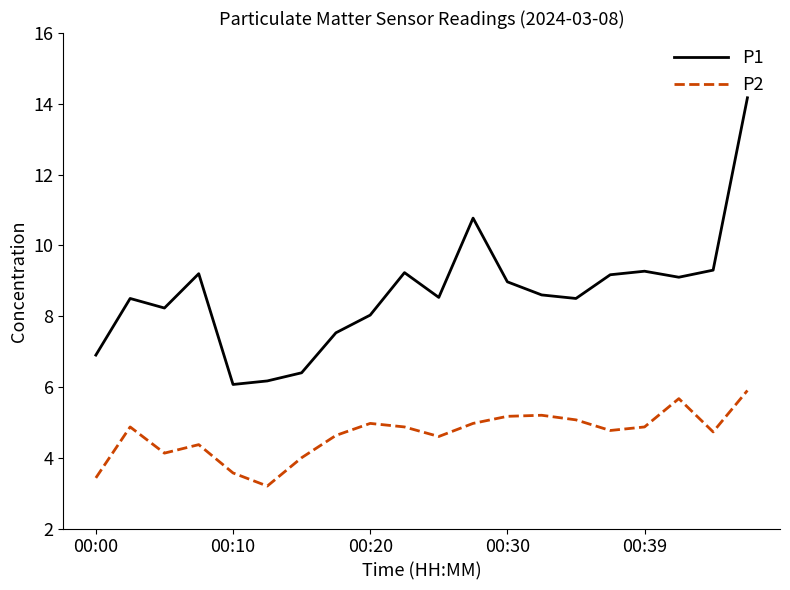

Which series has the largest range (max minus min)?

P1